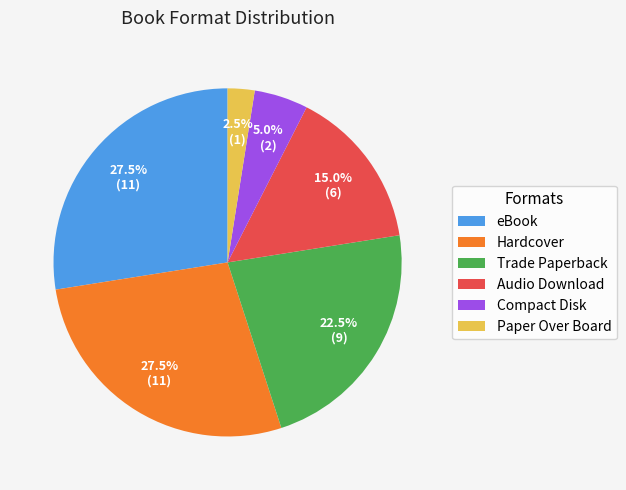

Is there a majority slice in this chart?

No